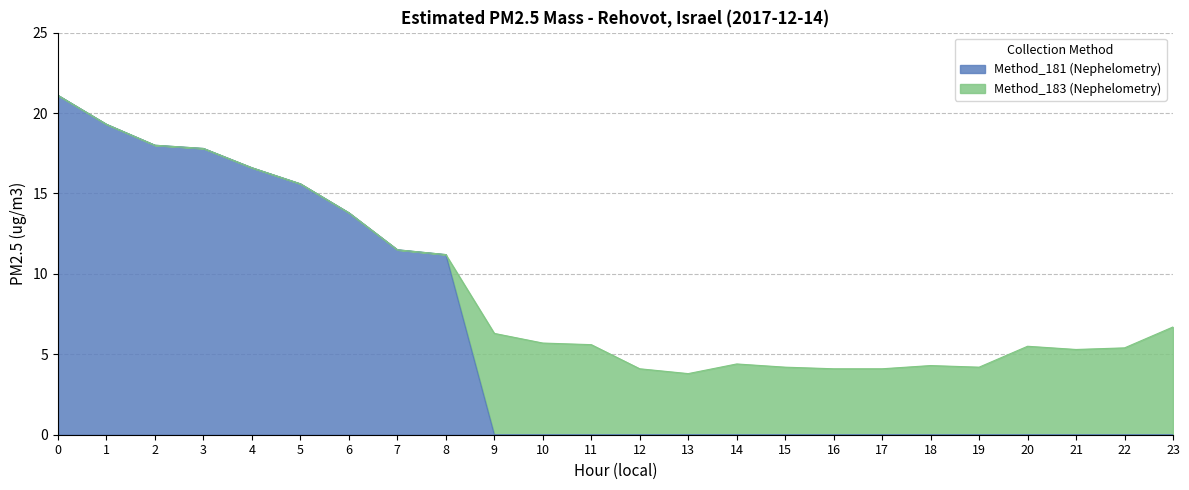

The chart shows a value of 14.1 at 0. True or false?

False